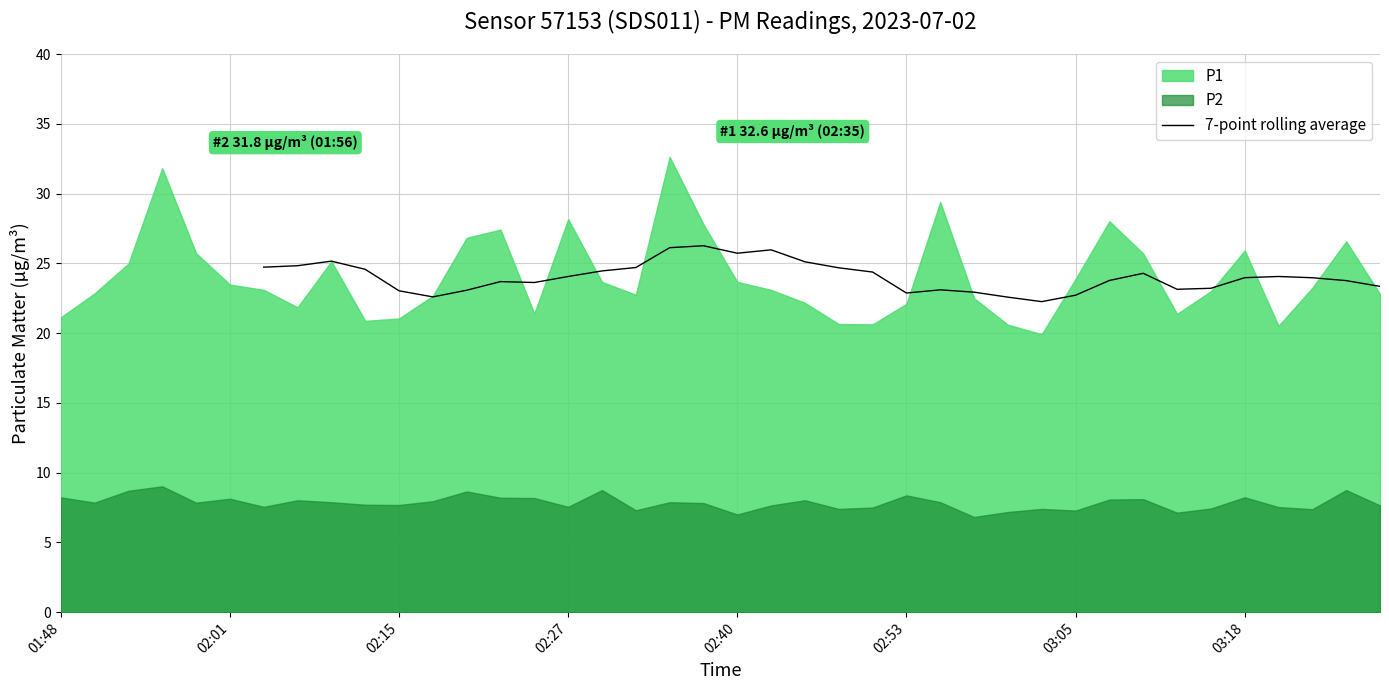

The value of 7-point rolling average at 02:40 is 25.7. True or false?

True